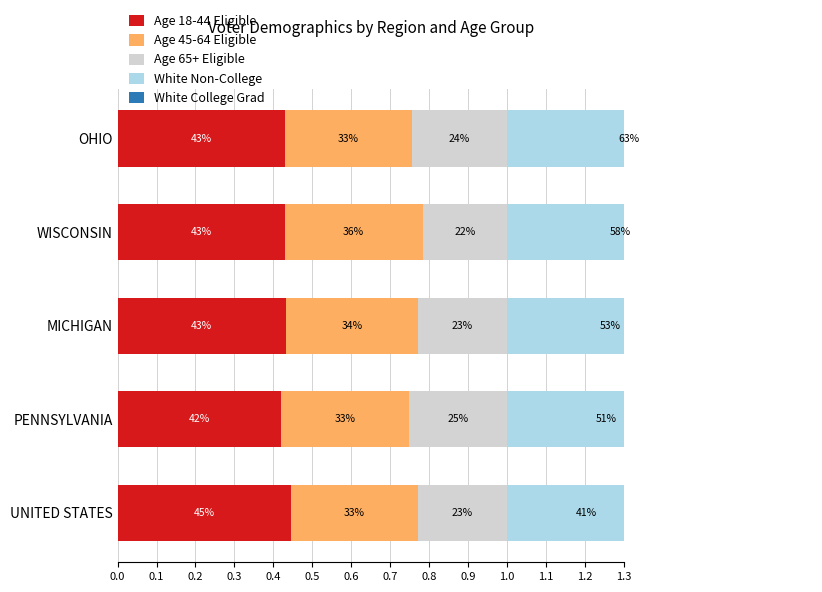

What is the difference between the second highest and minimum values in the White Non-College series?

0.2